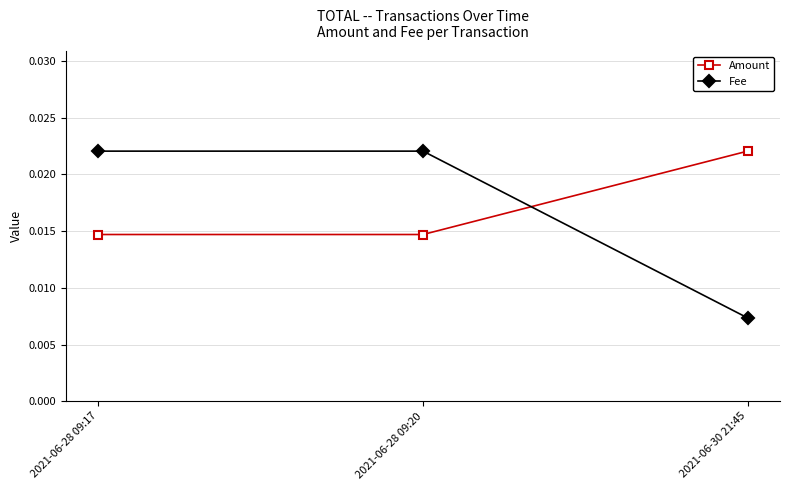

Rank the series at 2021-06-28 09:17 from highest to lowest value.

Fee, Amount